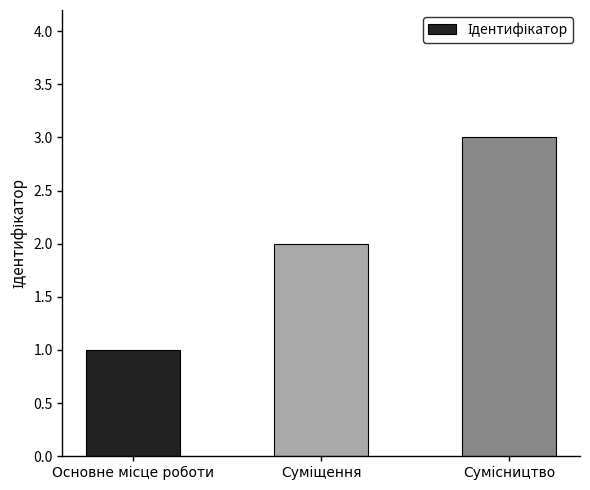

What is the maximum value shown in the chart?

3